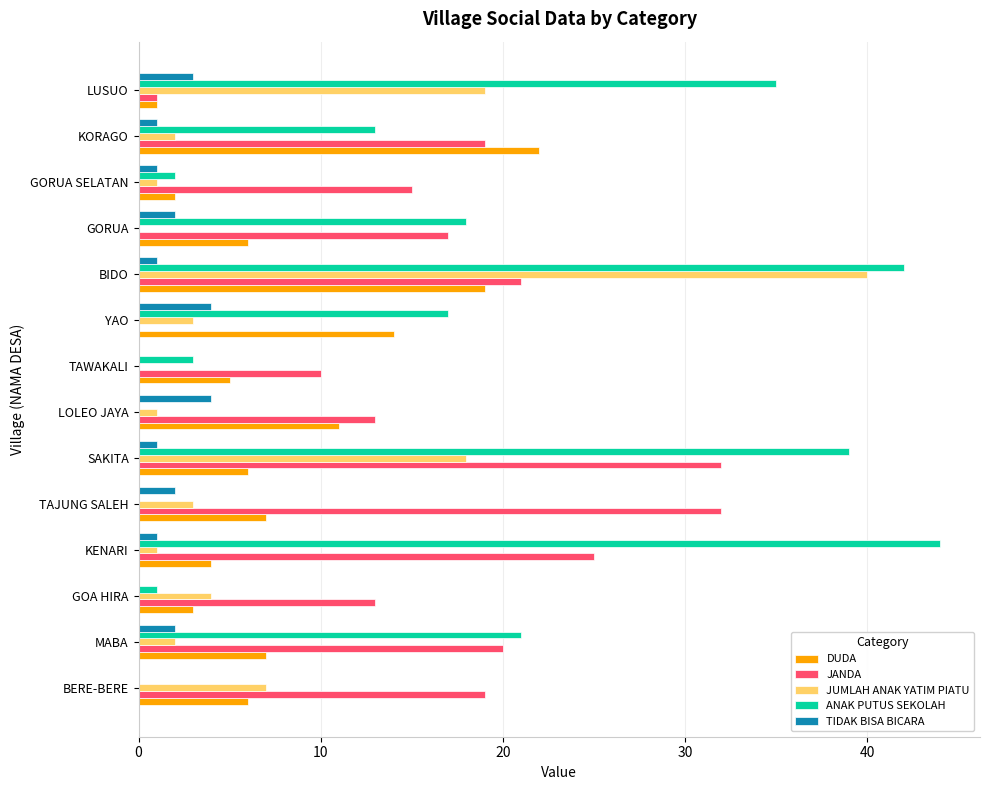

Which series has the largest range (max minus min)?

ANAK PUTUS SEKOLAH